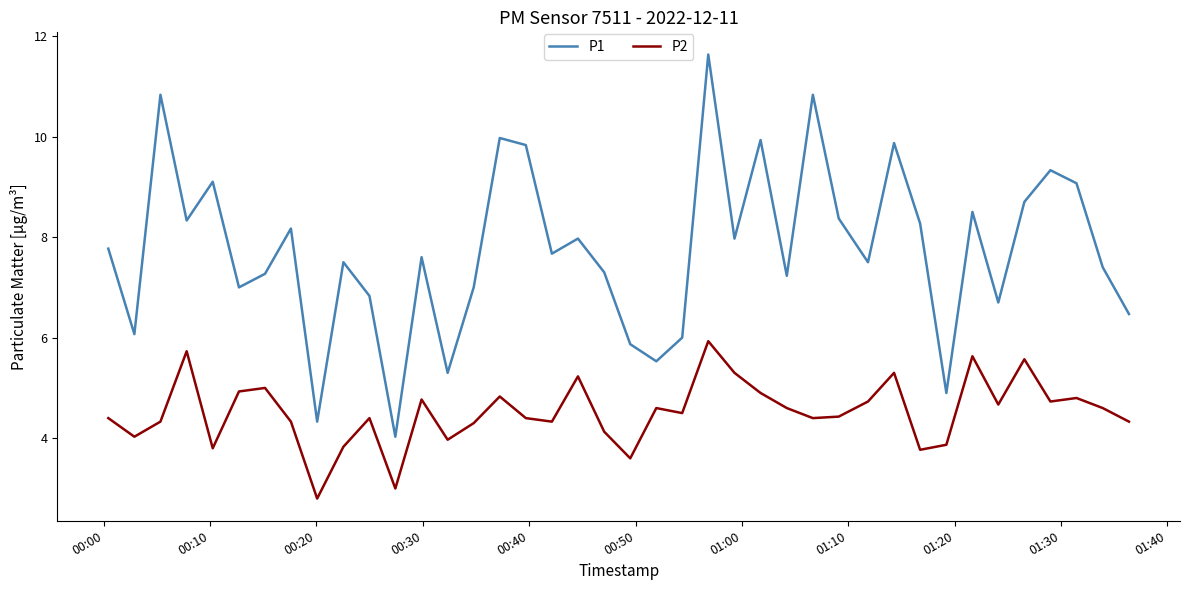

How many categories are shown in the chart?

40